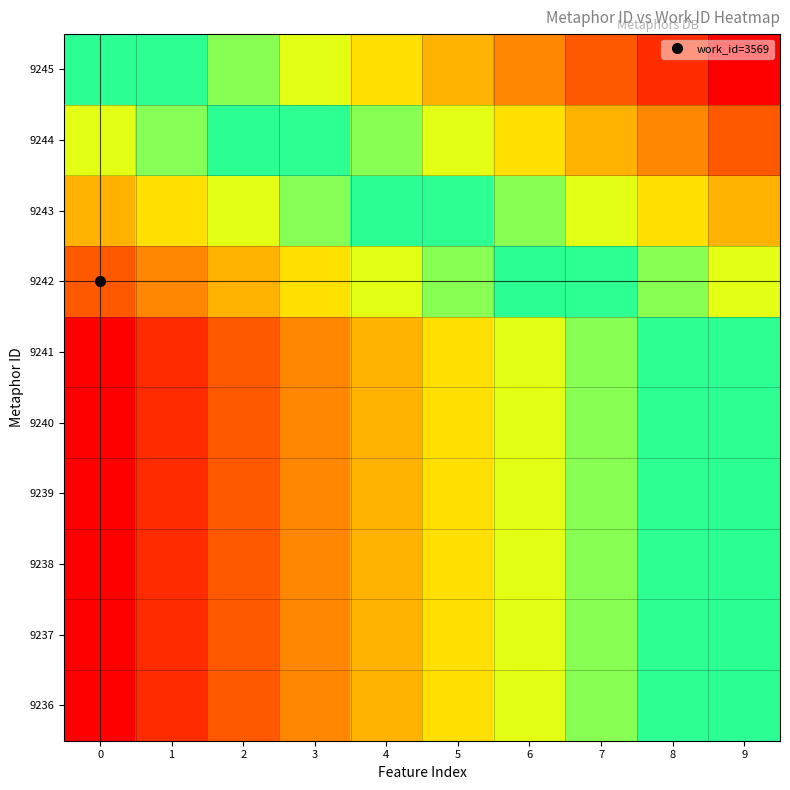

Reading left to right, transcribe all the data shown in this chart.

9236: 0=0.0	1=0.1	2=0.1	3=0.2	4=0.2	5=0.3	6=0.4	7=0.4	8=0.5	9=0.5
9237: 0=0.0	1=0.1	2=0.1	3=0.2	4=0.2	5=0.3	6=0.4	7=0.4	8=0.5	9=0.5
9238: 0=0.0	1=0.1	2=0.1	3=0.2	4=0.2	5=0.3	6=0.4	7=0.4	8=0.5	9=0.5
9239: 0=0.0	1=0.1	2=0.1	3=0.2	4=0.2	5=0.3	6=0.4	7=0.4	8=0.5	9=0.5
9240: 0=0.0	1=0.1	2=0.1	3=0.2	4=0.2	5=0.3	6=0.4	7=0.4	8=0.5	9=0.5
9241: 0=0.0	1=0.1	2=0.1	3=0.2	4=0.2	5=0.3	6=0.4	7=0.4	8=0.5	9=0.5
9242: 0=0.1	1=0.2	2=0.2	3=0.3	4=0.4	5=0.4	6=0.5	7=0.5	8=0.6	9=0.6
9243: 0=0.2	1=0.3	2=0.4	3=0.4	4=0.5	5=0.5	6=0.6	7=0.6	8=0.7	9=0.8
9244: 0=0.4	1=0.4	2=0.5	3=0.5	4=0.6	5=0.6	6=0.7	7=0.8	8=0.8	9=0.9
9245: 0=0.5	1=0.5	2=0.6	3=0.6	4=0.7	5=0.8	6=0.8	7=0.9	8=0.9	9=1.0